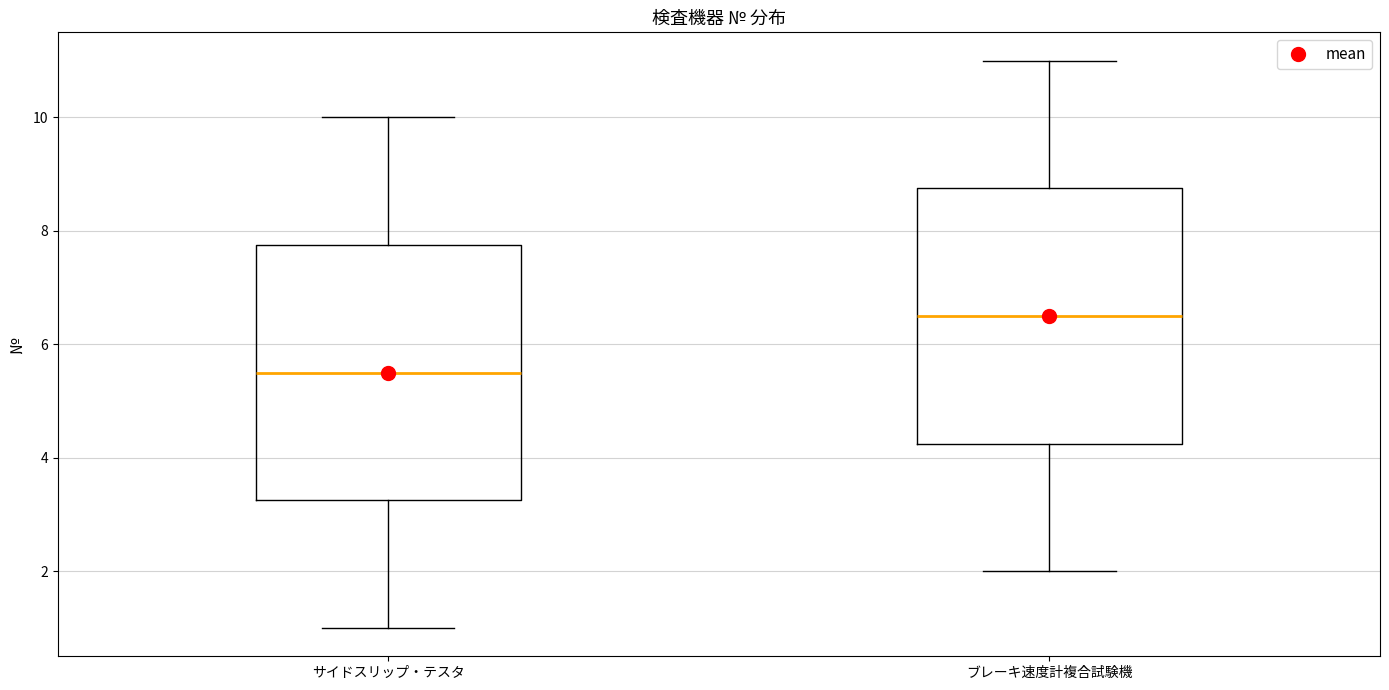

Reading left to right, transcribe this box plot: for each box, give where its median line is, the range the box spans, and where its two whiskers end, as read against the y-axis. The values are not printed on the chart, so give them approximately, as read against the axis.

サイドスリップ・テスタ: median 5.6, box 3.2 to 7.8, whiskers 1.0 to 10.0
ブレーキ速度計複合試験機: median 6.6, box 4.2 to 8.8, whiskers 2.0 to 11.0